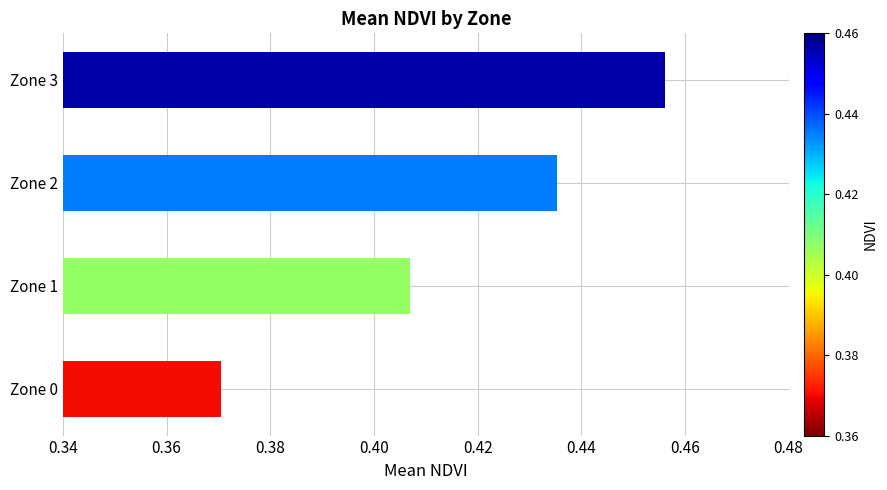

The chart shows a value of 0.6 at Zone 0. True or false?

False